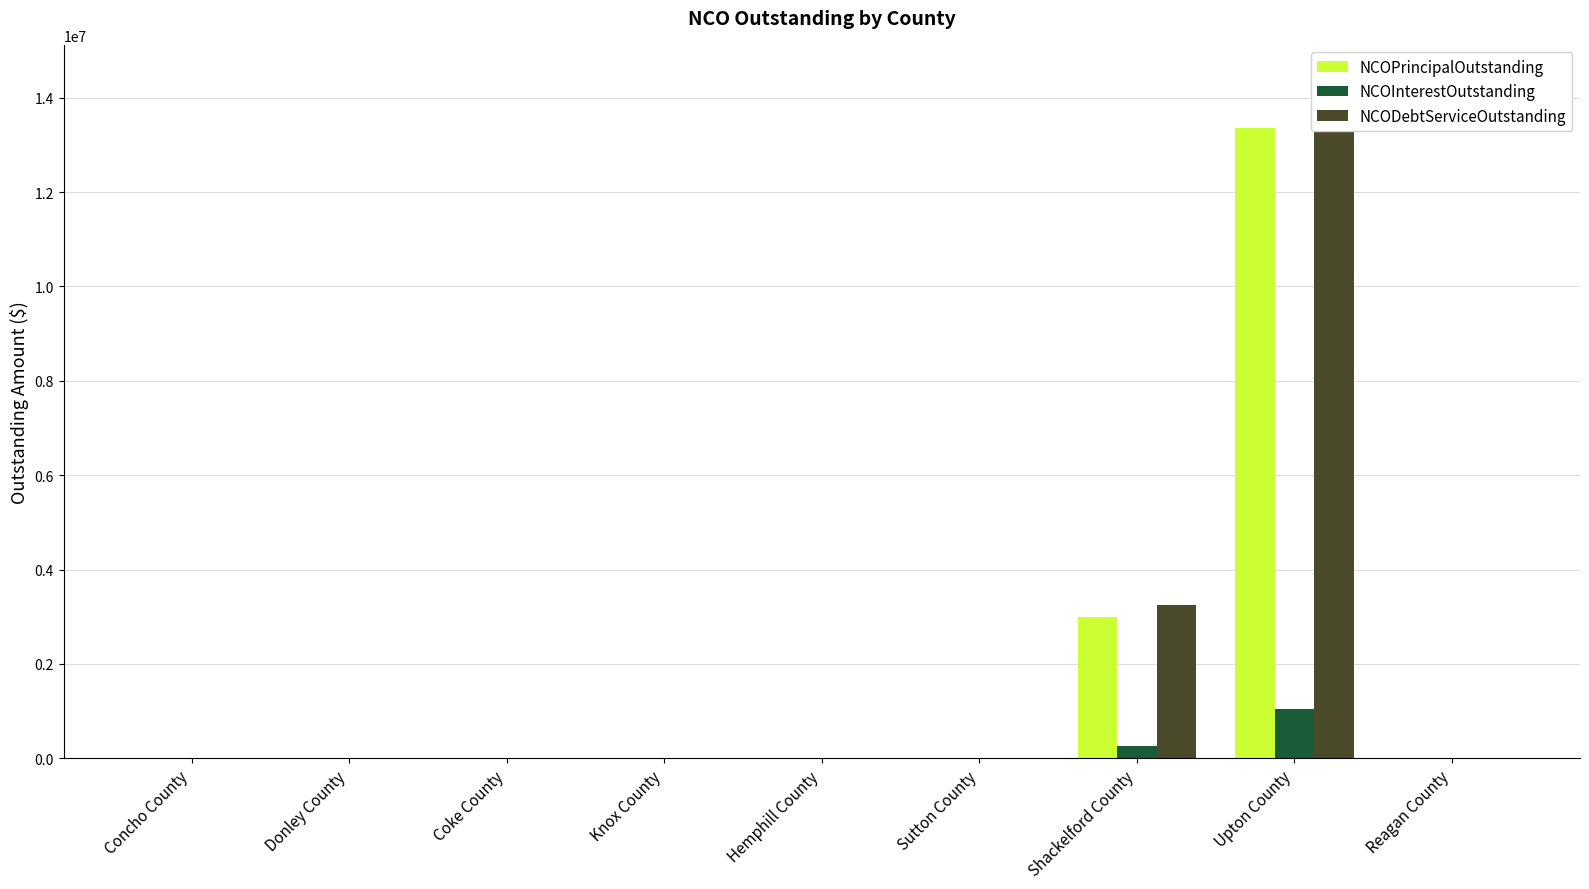

What is the maximum value shown in the chart?

14401625.0